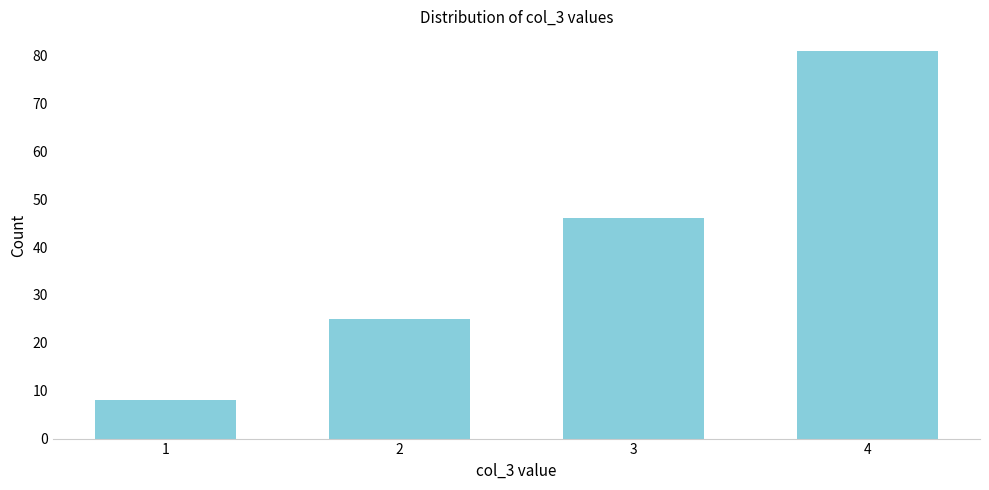

Reading left to right, list all the values displayed in this chart.

1=8	2=25	3=46	4=81